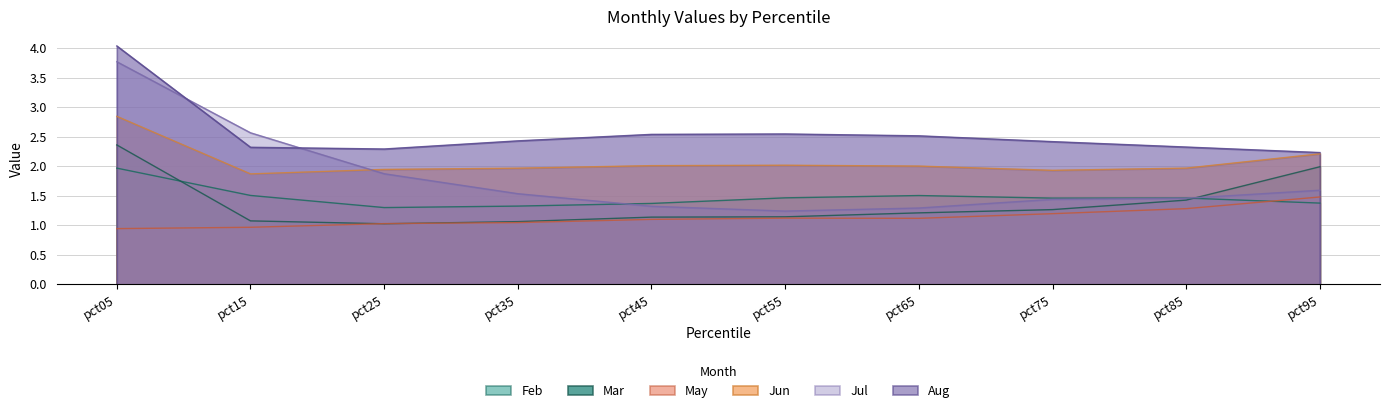

Where do Jun and Jul first cross each other?

pct15 and pct25